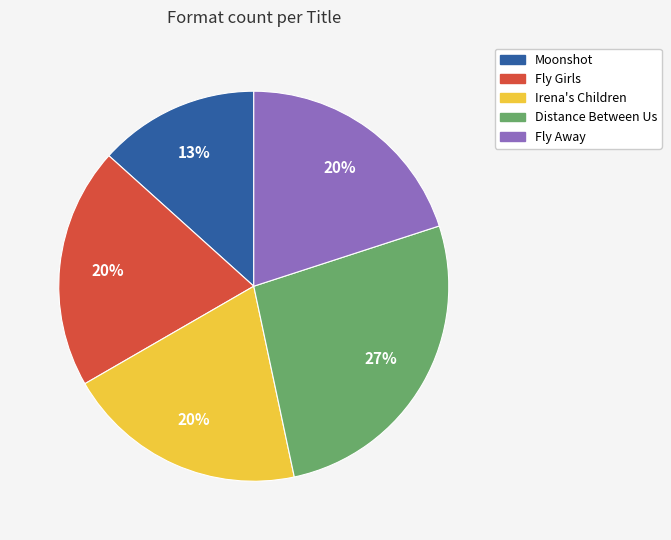

The Fly Away slice represents 6% of the pie. True or false?

False